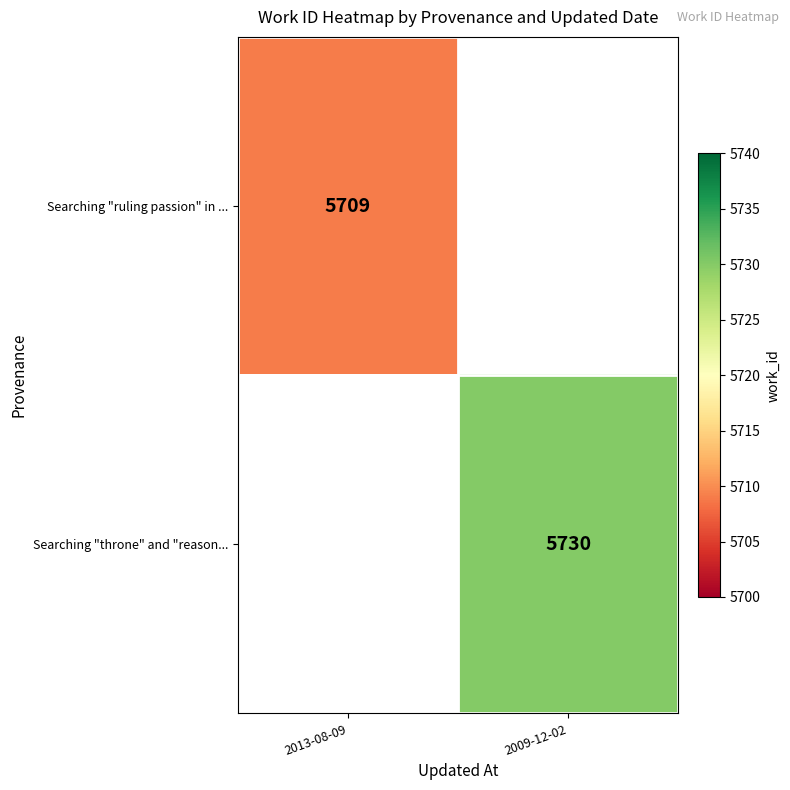

The Searching "ruling passion" in ... series shows 5709 at 2013-08-09. True or false?

True